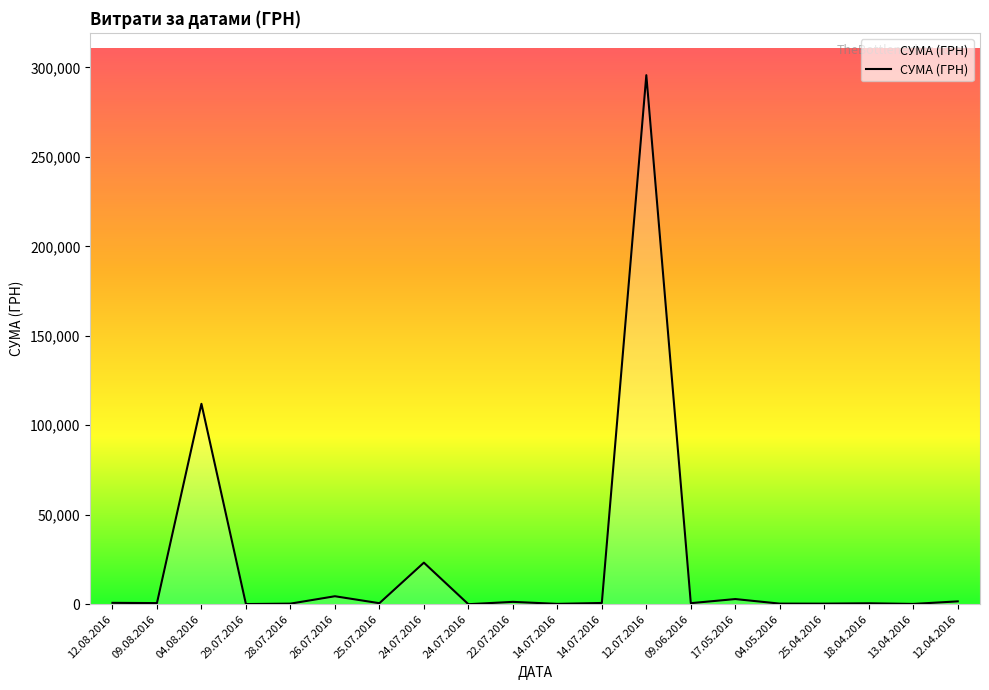

The value at 13.04.2016 is 173.9. True or false?

True